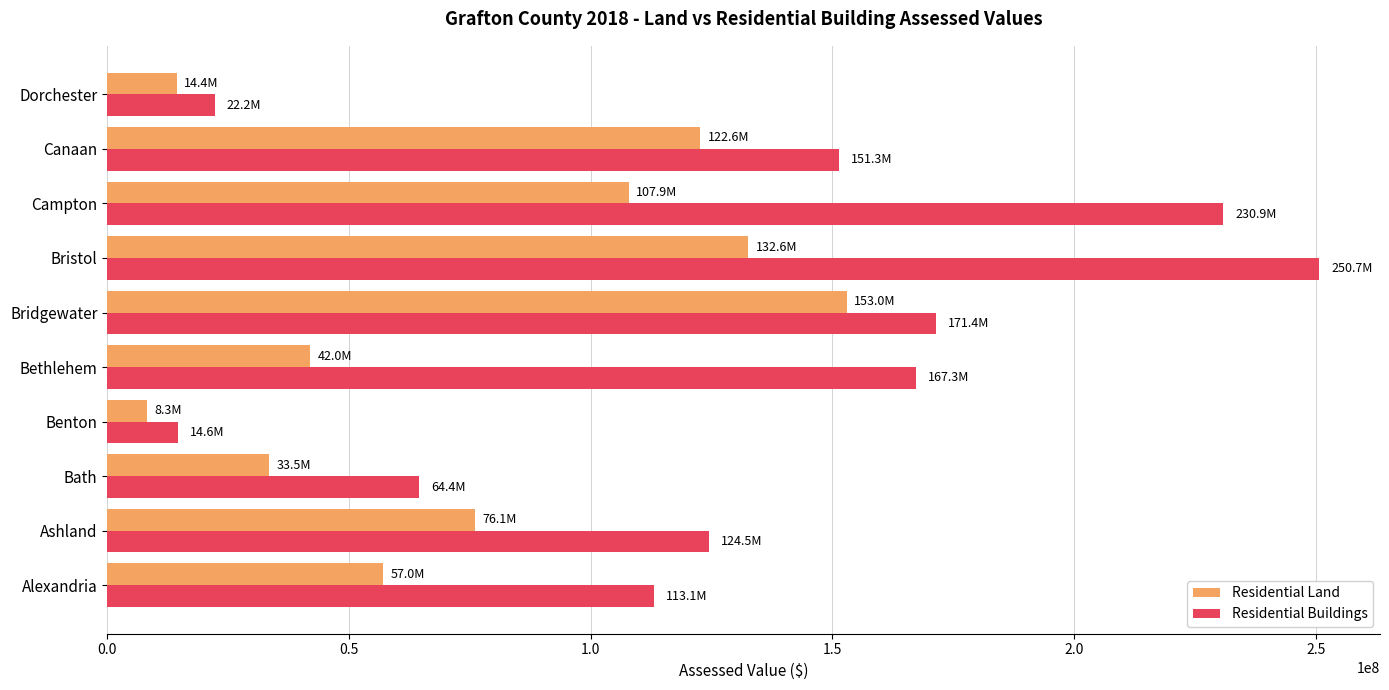

What is the maximum value for Residential Buildings?

250702200